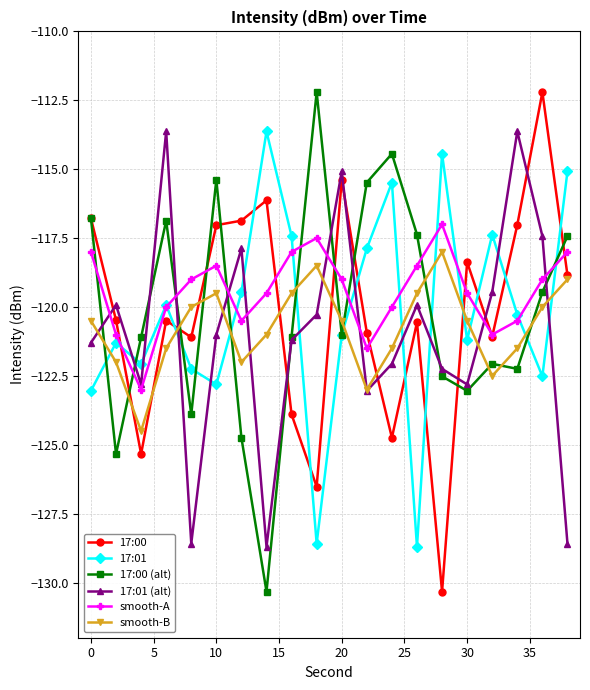

What is the value of the 17:01 (alt) point at the 17th from the left?

-119.5